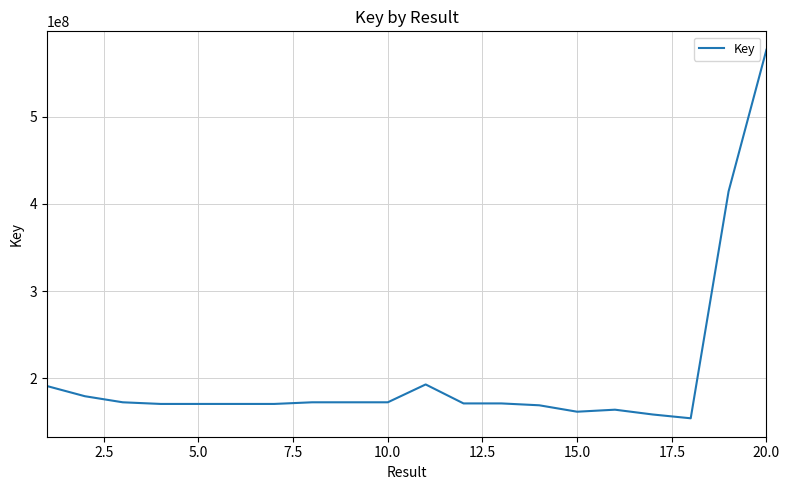

What is the minimum value shown in the chart?

154078340